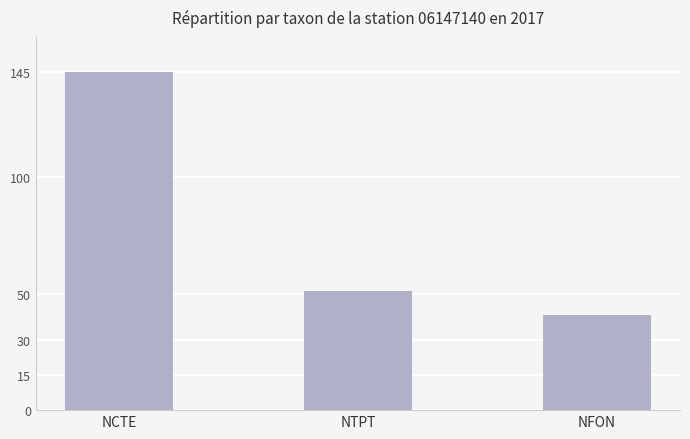

Rank the categories by value from highest to lowest.

NCTE, NTPT, NFON